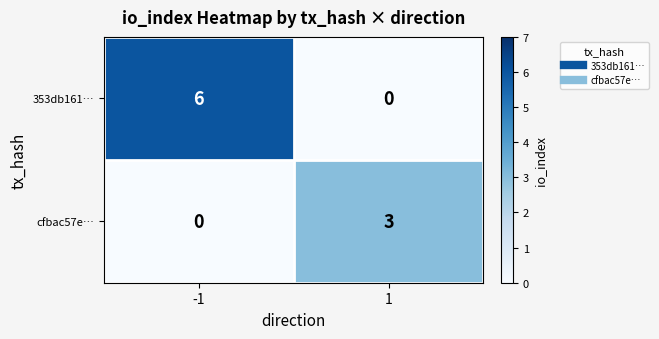

Reading left to right, transcribe all the data shown in this chart.

353db161…: -1=6	1=0
cfbac57e…: -1=0	1=3